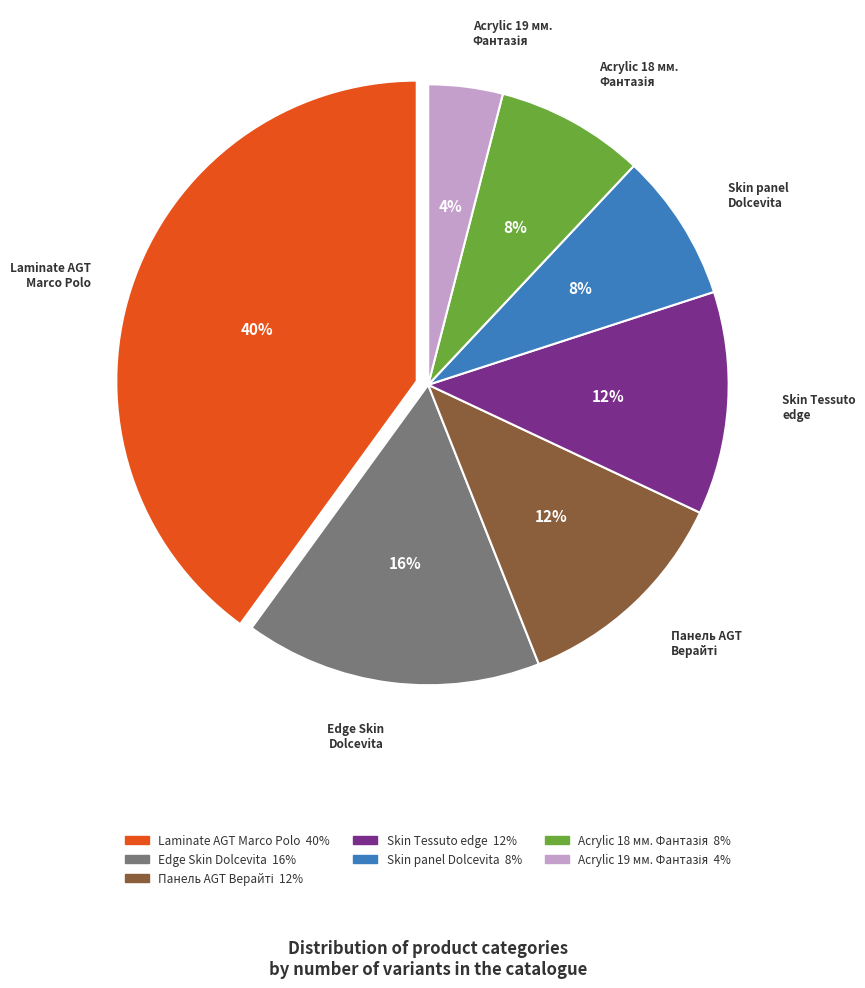

Is there any slice that represents more than half of the pie?

No